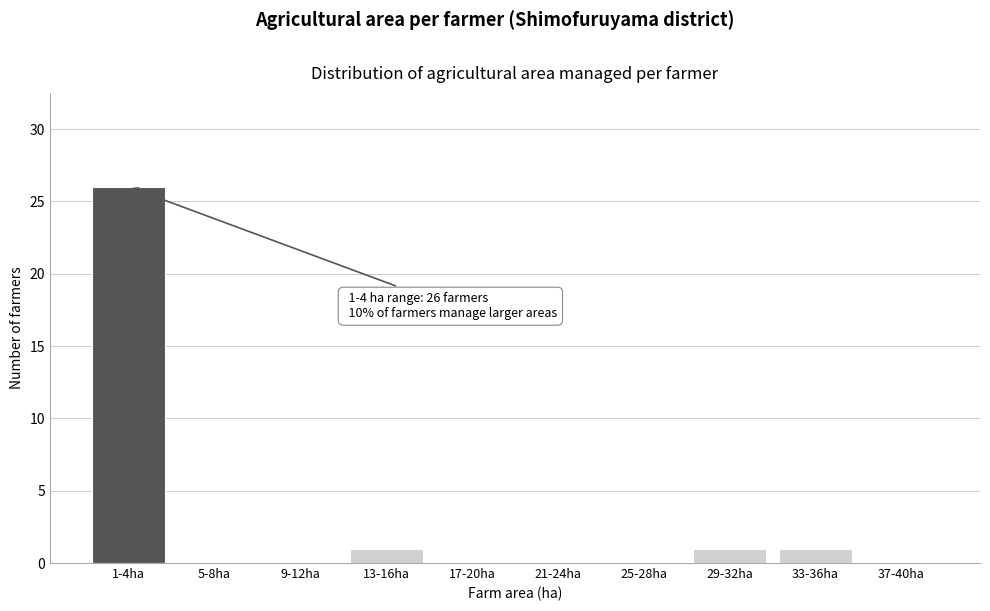

Reading right to left, transcribe all the data shown in this chart.

37-40ha=0	33-36ha=1	29-32ha=1	25-28ha=0	21-24ha=0	17-20ha=0	13-16ha=1	9-12ha=0	5-8ha=0	1-4ha=26